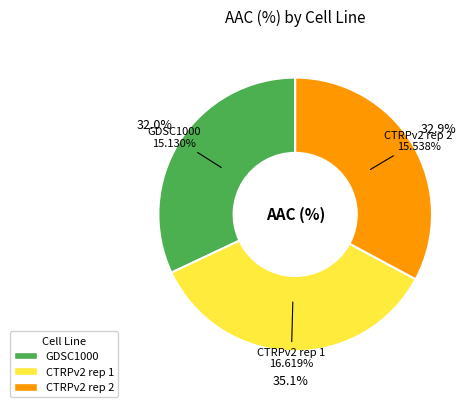

To the nearest percent, what portion does CTRPv2 rep 2 represent?

33%